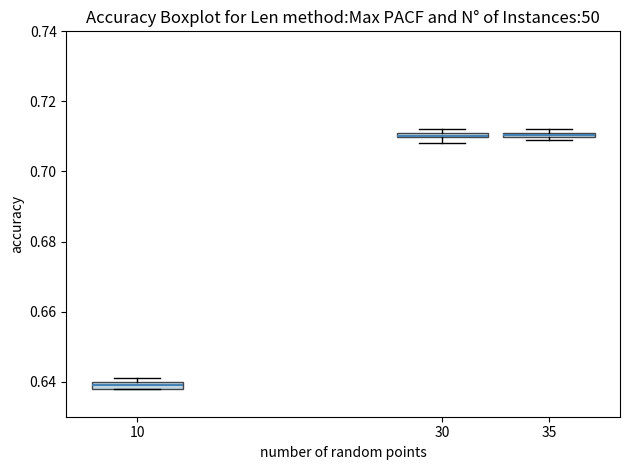

Where is the upper edge of the box at x = 35 on the y-axis? The values are not printed on the chart, so give them approximately, as read against the axis.

0.712